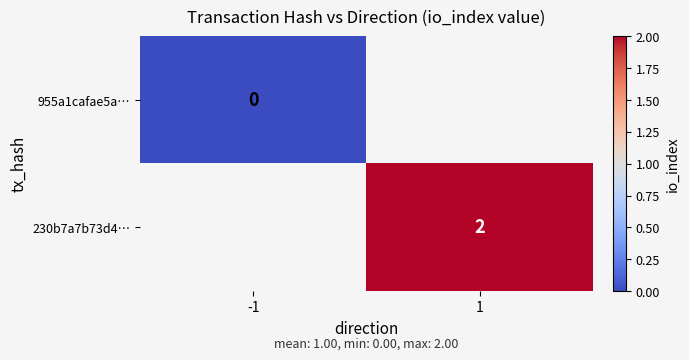

At how many categories does at least one series exceed 1?

1